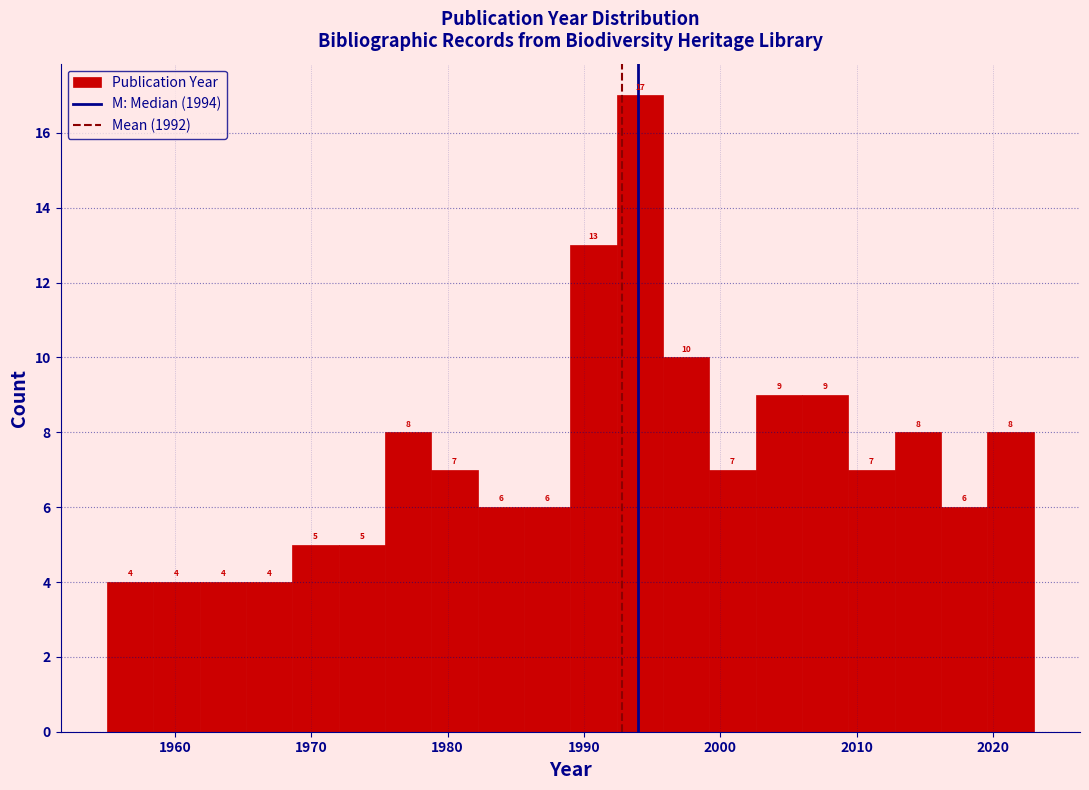

Read against the x-axis, roughly where is the centre of the tallest bar?

1994